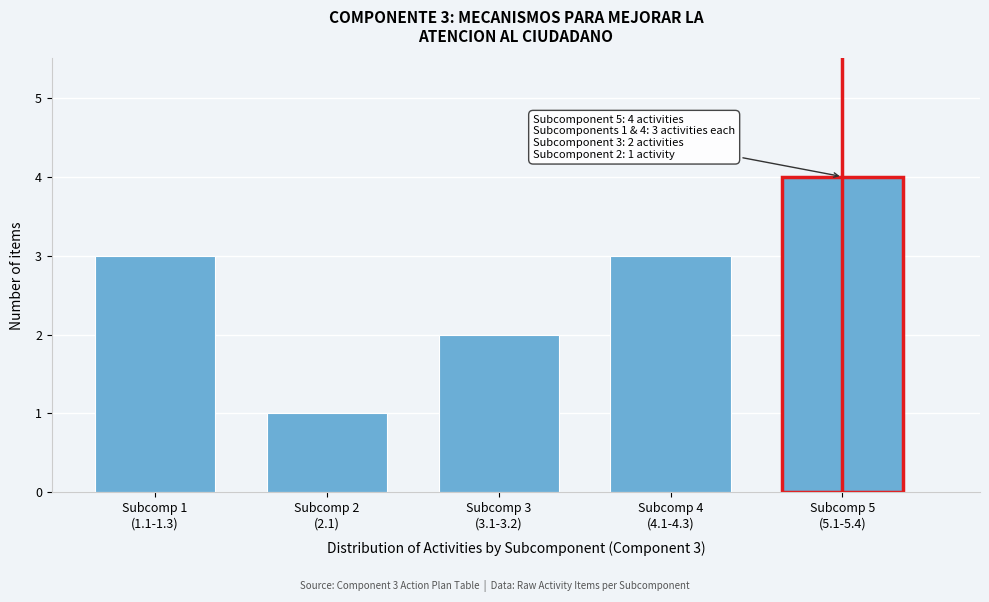

Reading left to right, list all the values displayed in this chart.

3	1	2	3	4